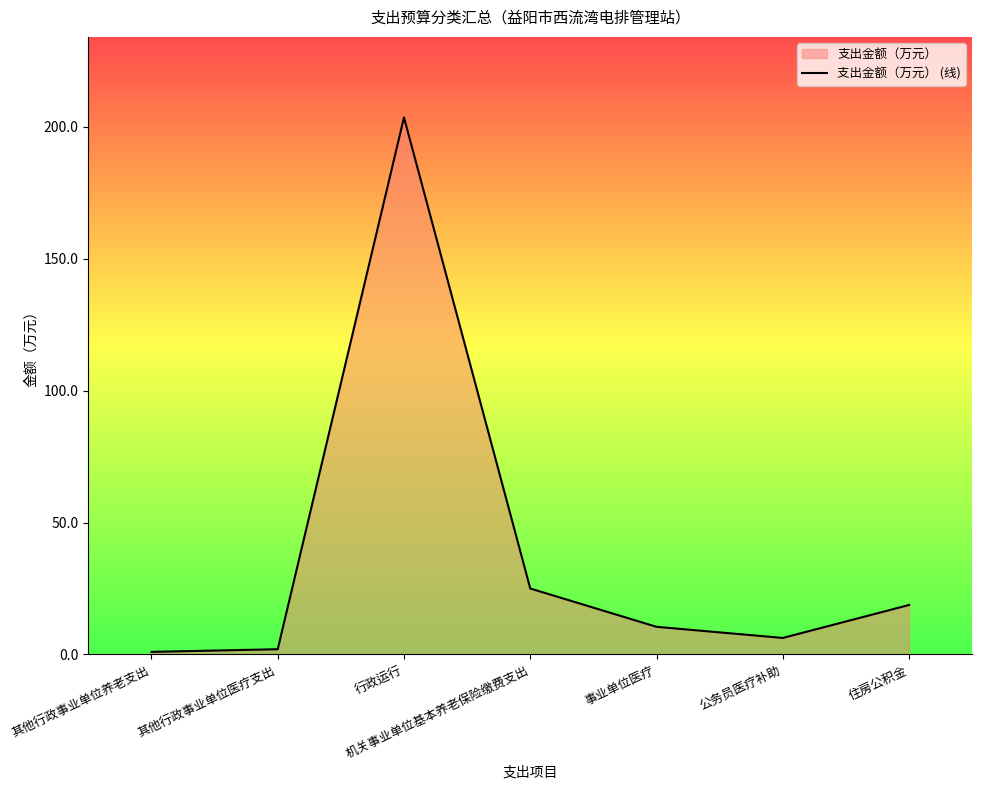

List the labels in order of value, smallest first.

其他行政事业单位养老支出, 其他行政事业单位医疗支出, 公务员医疗补助, 事业单位医疗, 住房公积金, 机关事业单位基本养老保险缴费支出, 行政运行